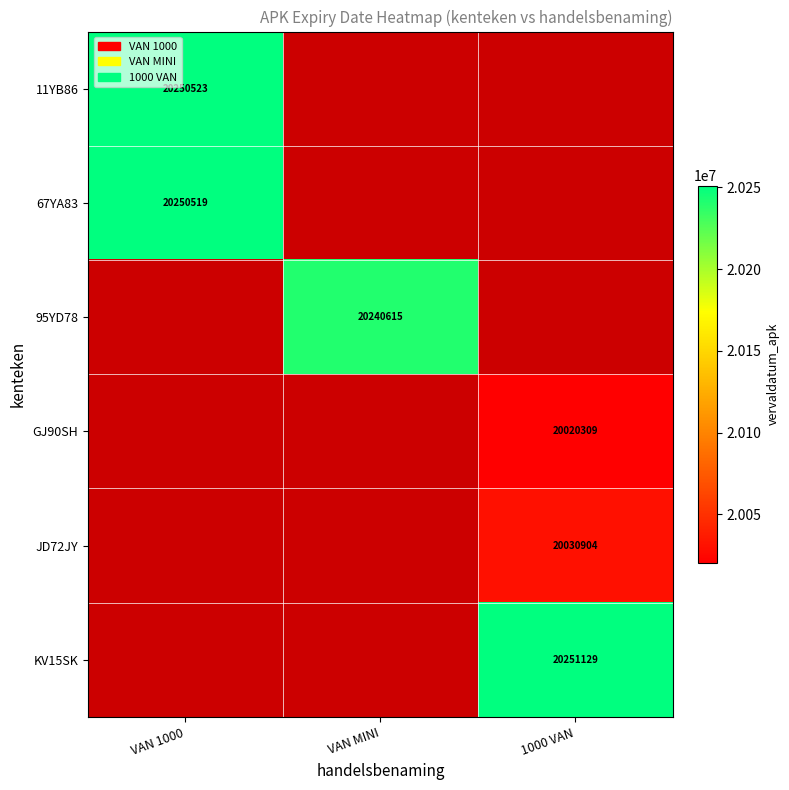

What is the spread (max minus min) of values at VAN 1000?

4.0